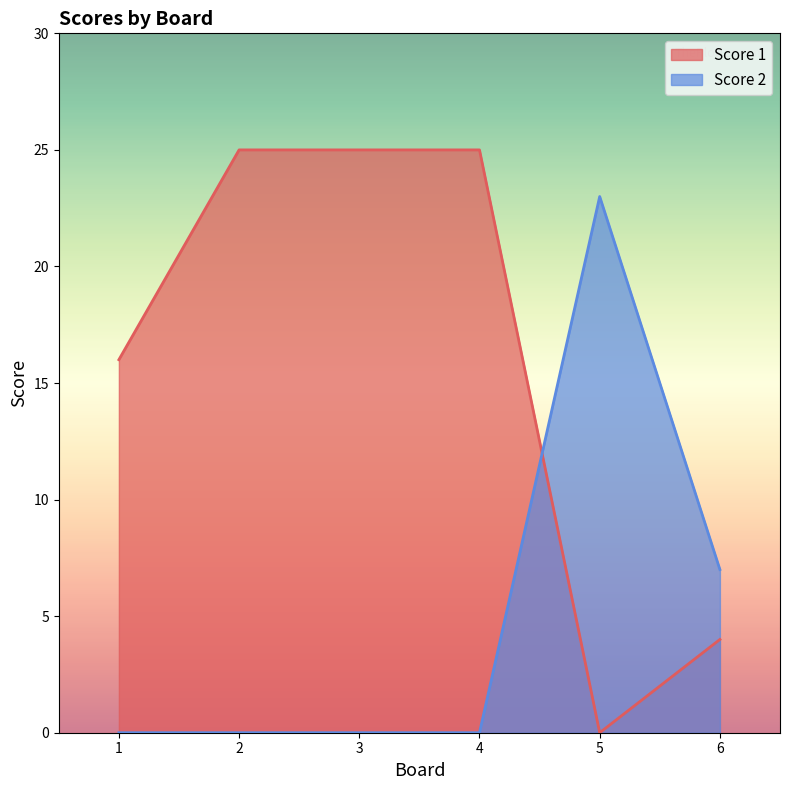

What is the difference between the maximum and second lowest values in the Score 1 series?

21